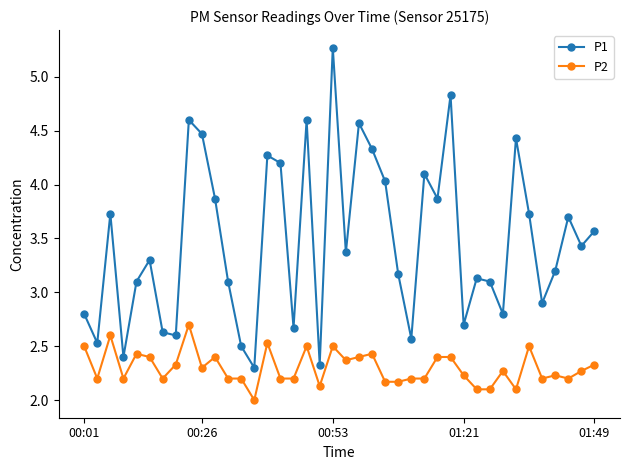

What is the value of the P2 point at the 21st from the left?

2.4